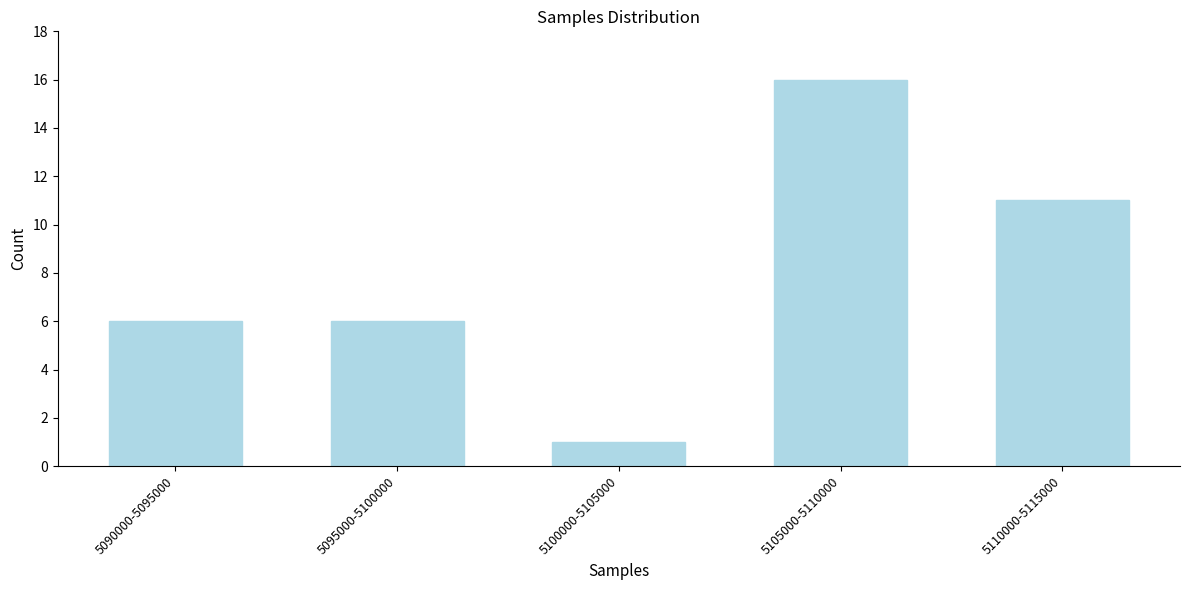

Reading left to right, list all the values displayed in this chart.

6	6	1	16	11